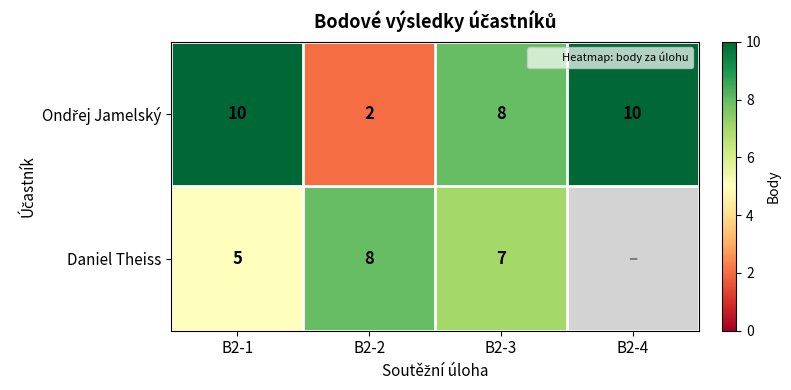

What is the average value of the Ondřej Jamelský series?

7.5